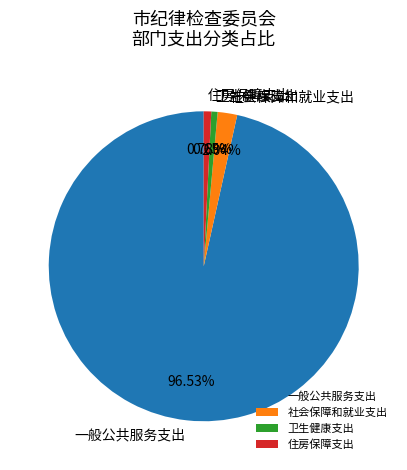

Which category has the biggest portion of the pie?

一般公共服务支出